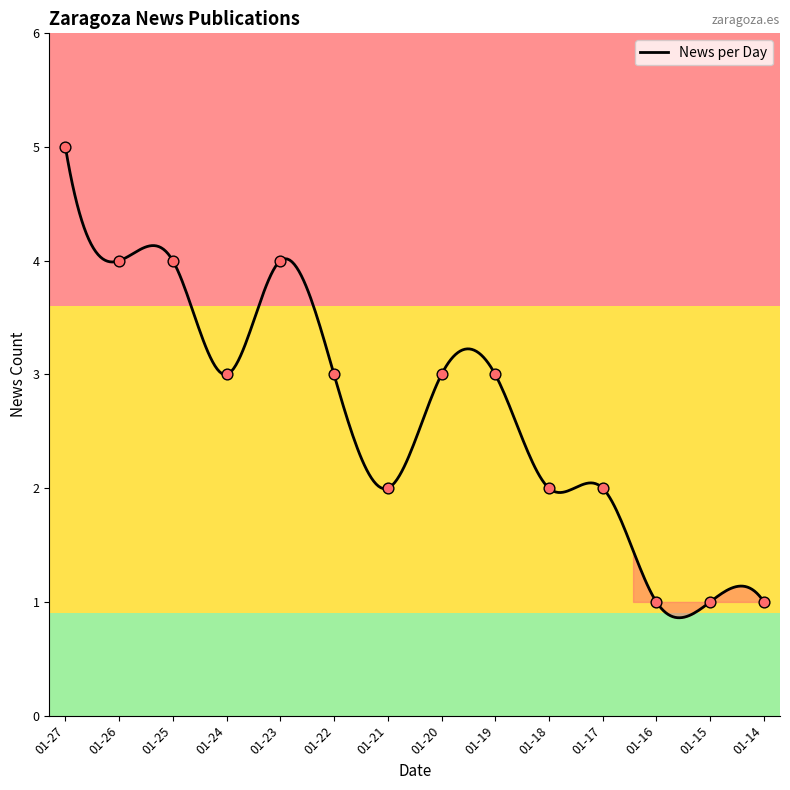

What is the smallest value displayed?

0.9